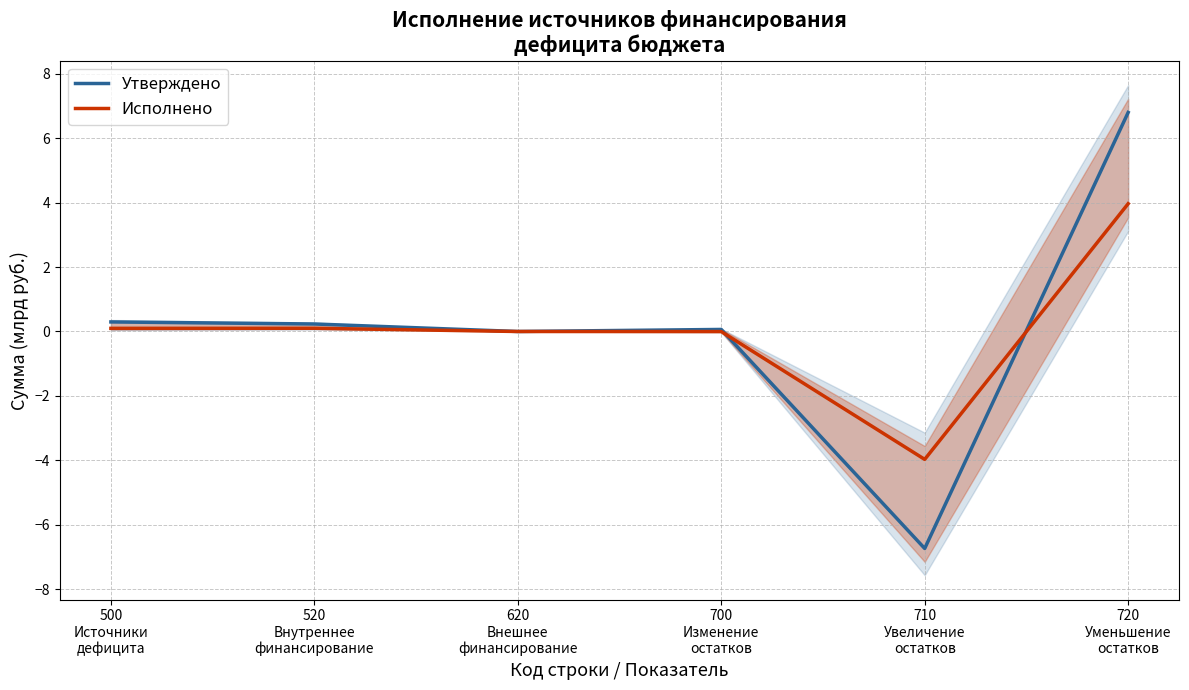

At which label does Исполнено first exceed 0?

500
Источники
дефицита